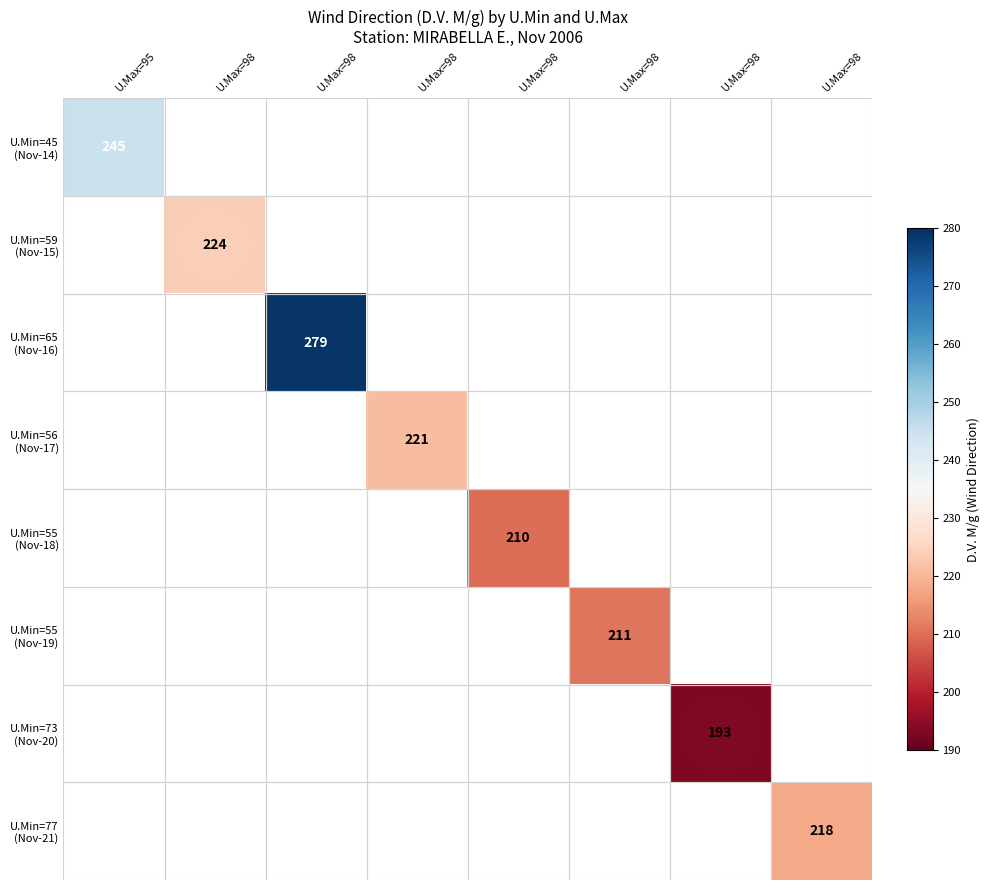

Which has a higher value, U.Max=98 or U.Max=98?

U.Max=98